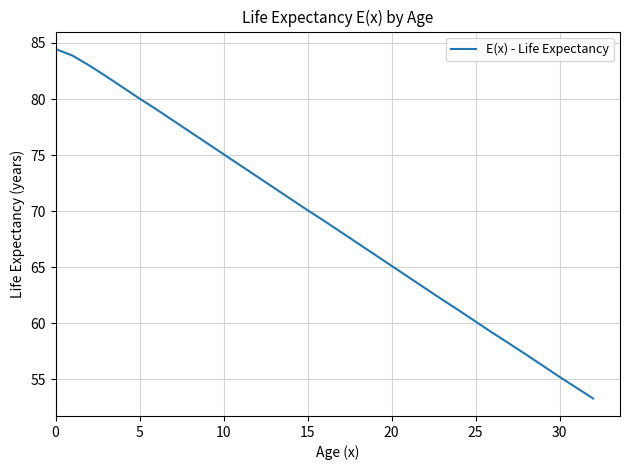

What is the difference between the maximum and minimum values?

31.2